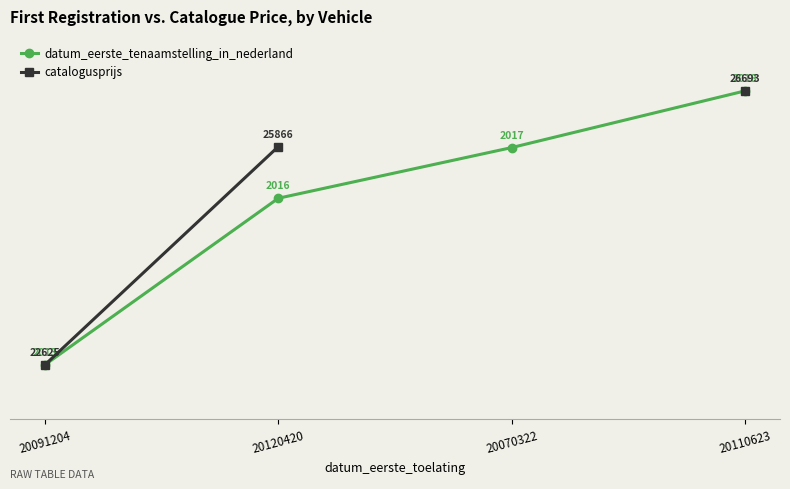

What is the sum of the datum_eerste_tenaamstelling_in_nederland values at 20120420 and 20110623?

140.4